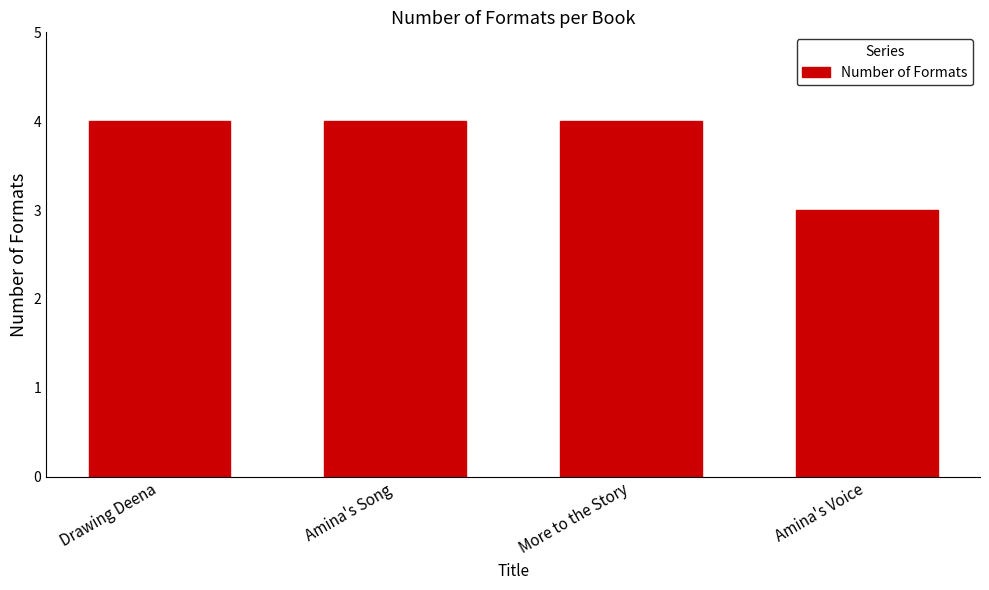

How many values are between 4 and 5?

3